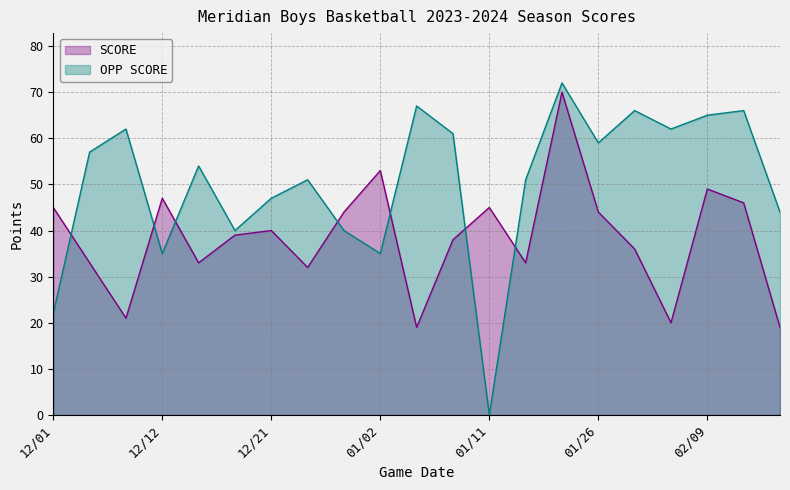

Rank the series by their maximum value, from highest to lowest.

OPP SCORE, SCORE